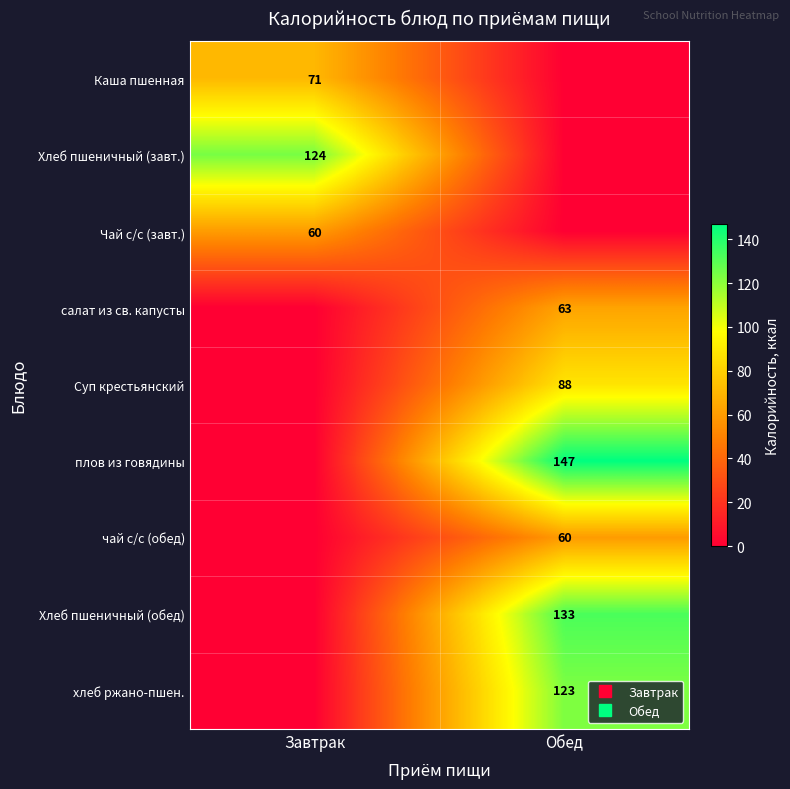

How many positive values does the Каша пшенная series have?

1